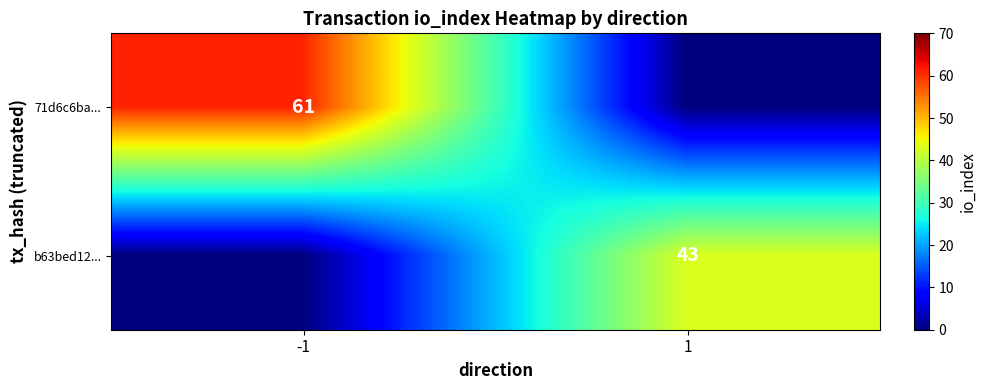

The value of 71d6c6ba... at -1 is 108. True or false?

False